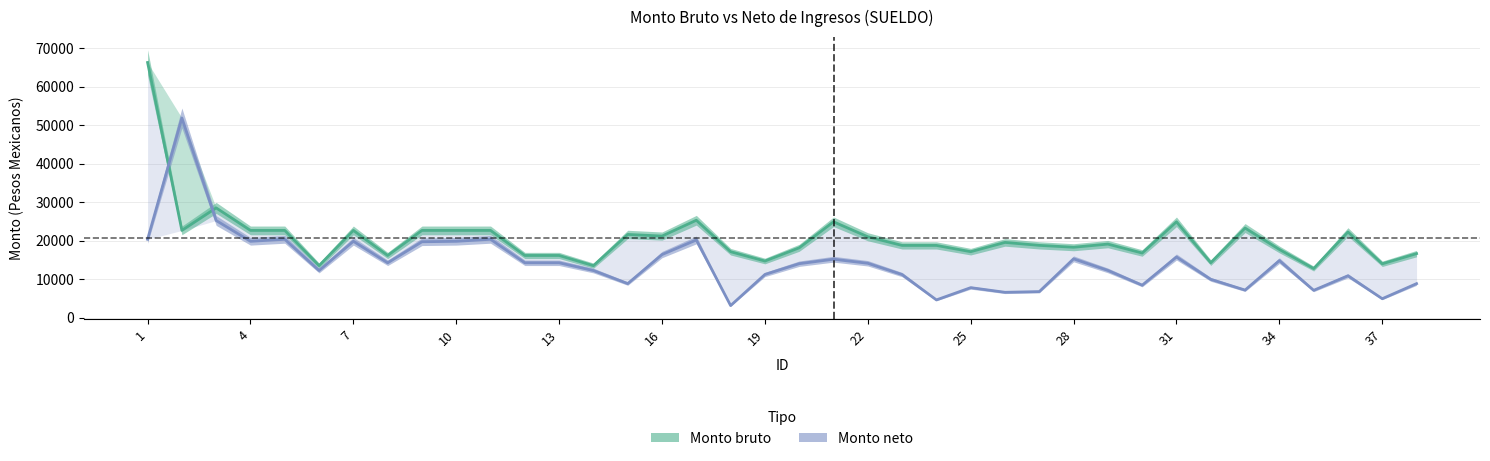

What are all the series names shown in the legend?

Monto bruto, Monto neto